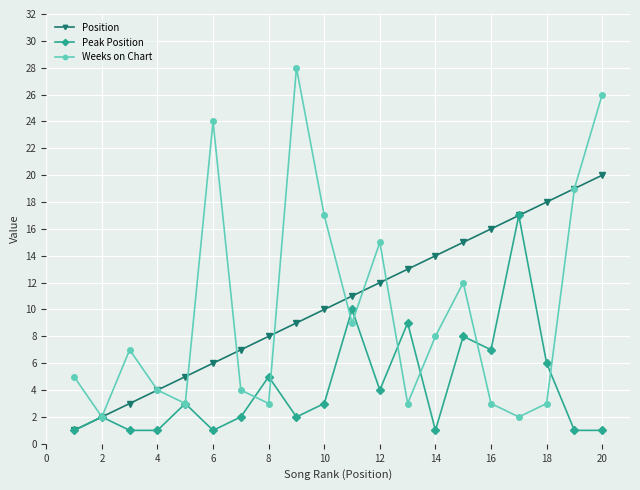

Reading right to left, extract all data points from this chart.

Position: 20	19	18	17	16	15	14	13	12	11	10	9	8	7	6	5	4	3	2	1
Peak Position: 1	1	6	17	7	8	1	9	4	10	3	2	5	2	1	3	1	1	2	1
Weeks on Chart: 26	19	3	2	3	12	8	3	15	9	17	28	3	4	24	3	4	7	2	5